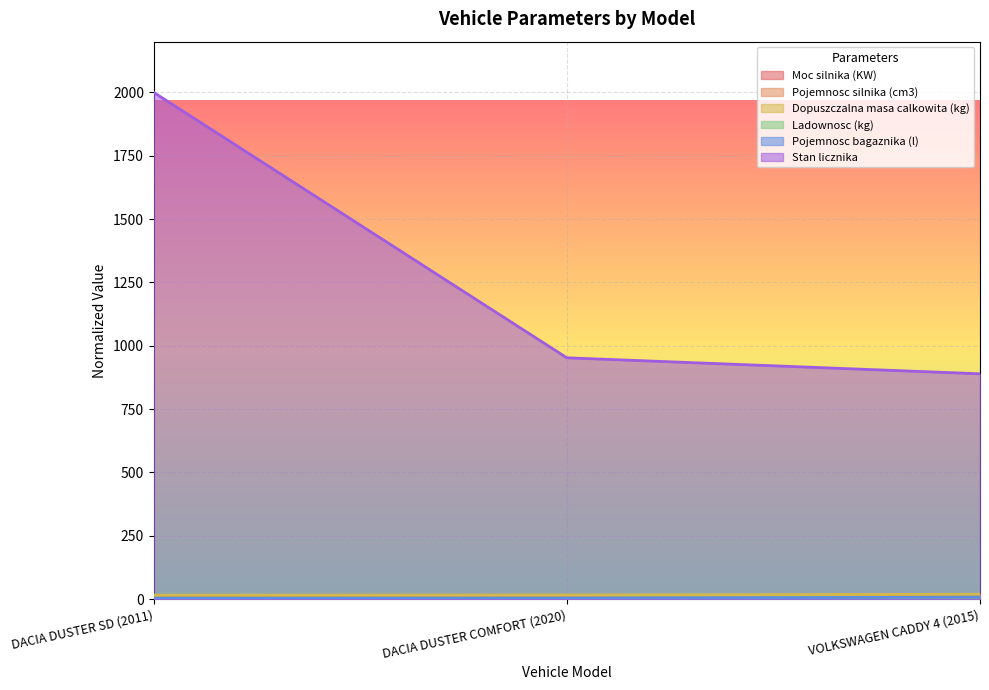

Rank the categories by Moc silnika (KW) value from highest to lowest.

DACIA DUSTER COMFORT (2020), DACIA DUSTER SD (2011), VOLKSWAGEN CADDY 4 (2015)